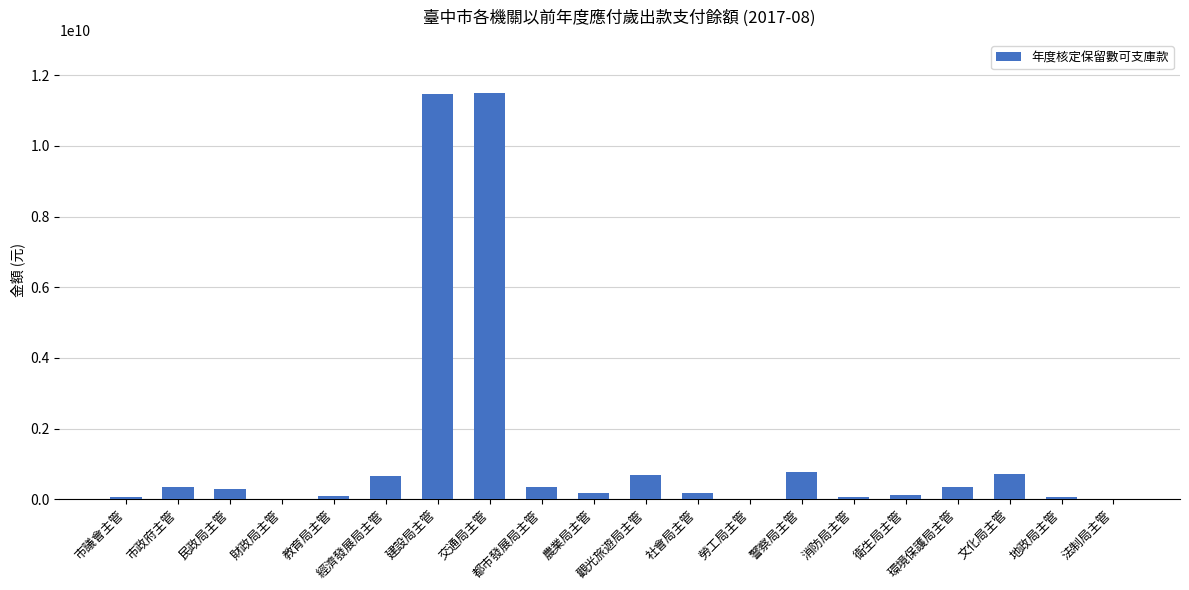

What is the sum of all values?

27837274778